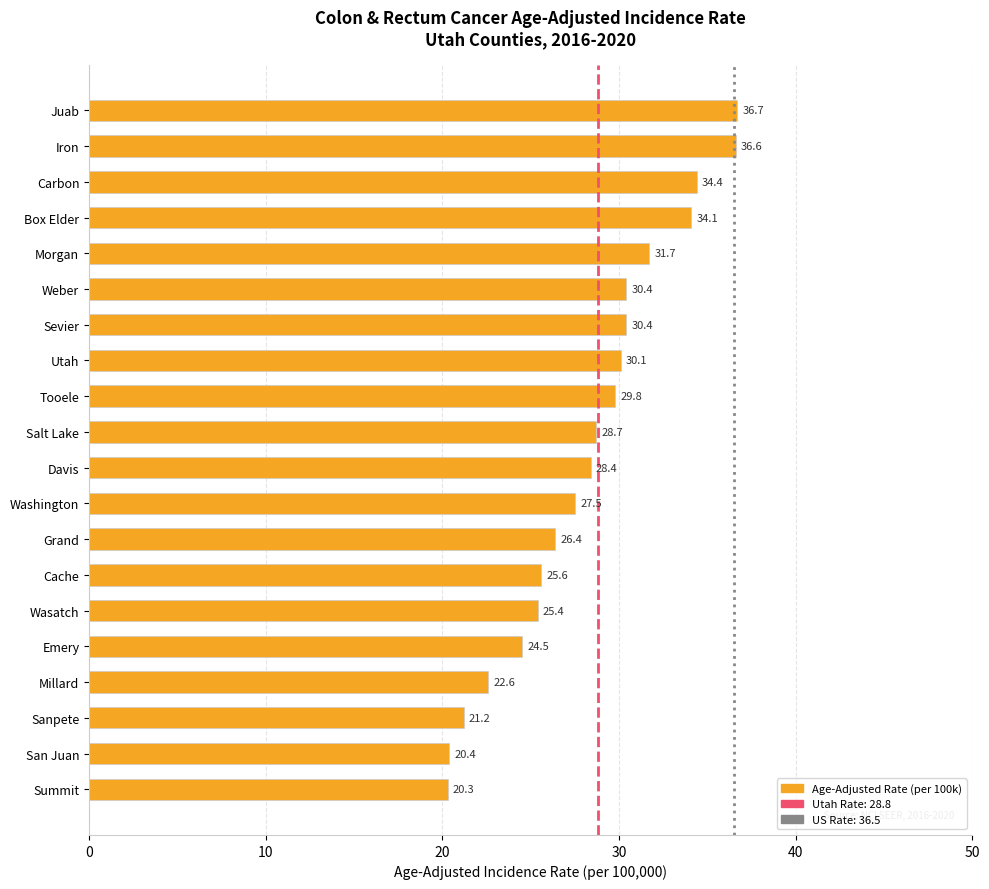

The chart shows a value of 7.9 at Tooele. True or false?

False